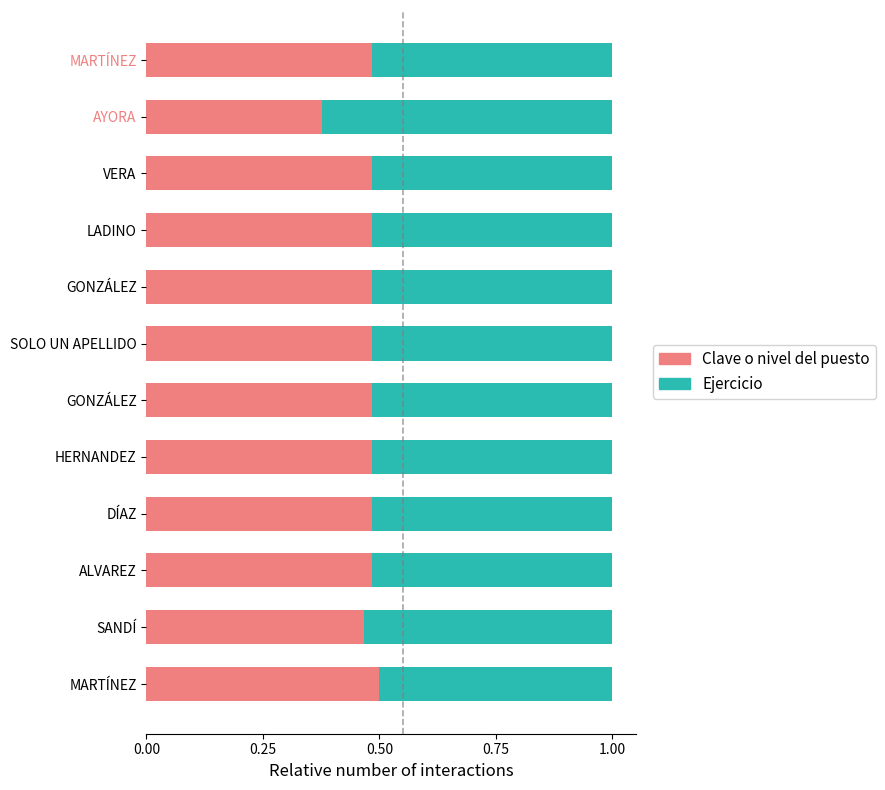

What is the average value of the Clave o nivel del puesto series?

0.5